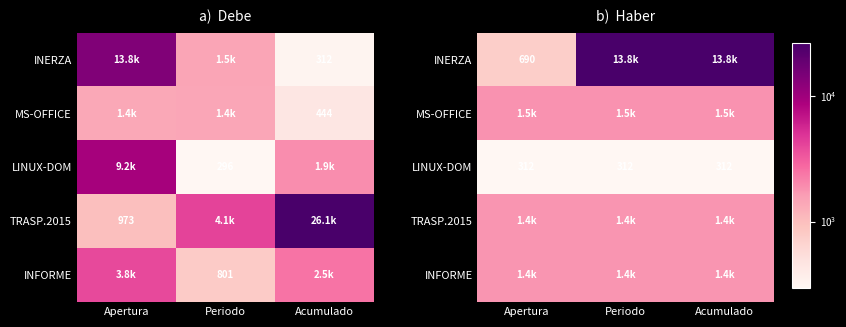

The LINUX-DOM series shows 312.0 at Acumulado. True or false?

True